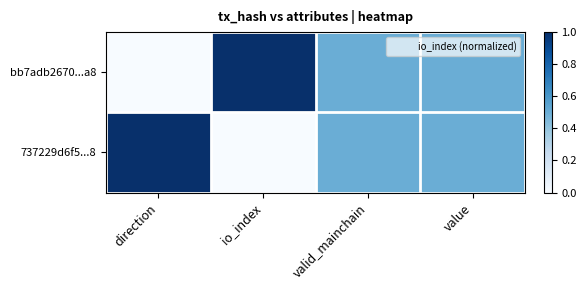

Rank the series at value from highest to lowest value.

bb7adb2670...a8, 737229d6f5...8